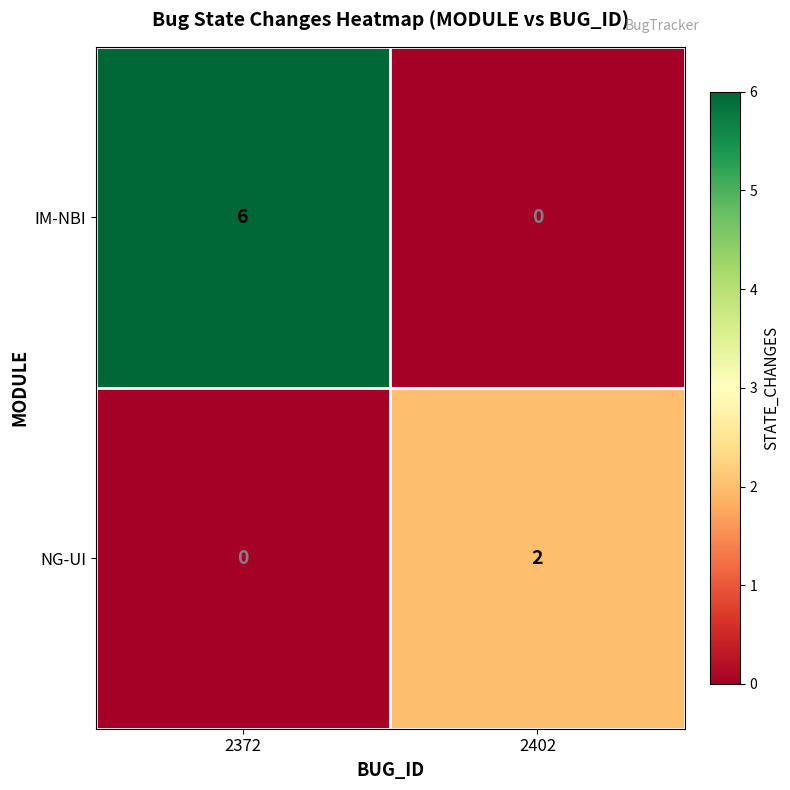

Count the number of categories in the chart.

2